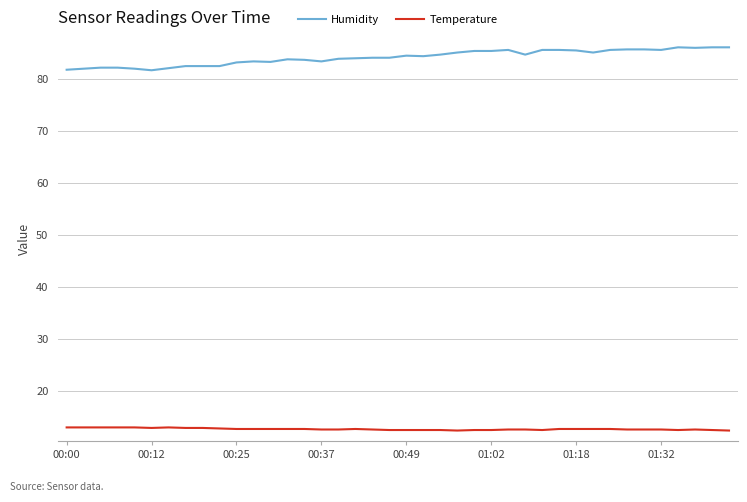

Which series has the widest spread of values?

Humidity